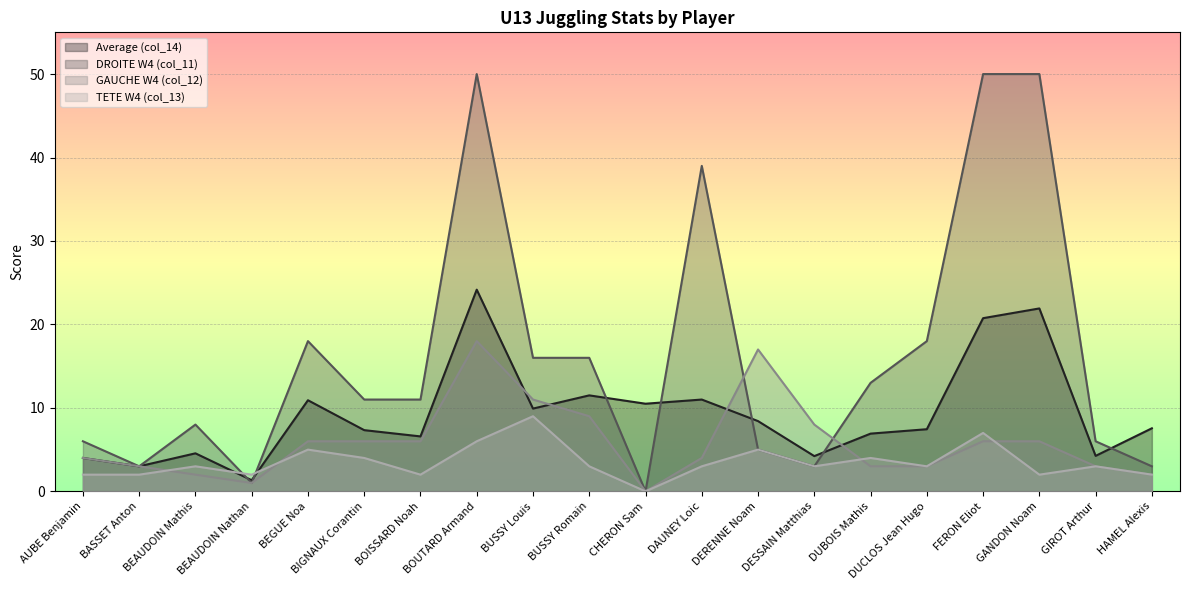

In Average (col_14), how many points are higher than both neighbors (excluding endpoints)?

6